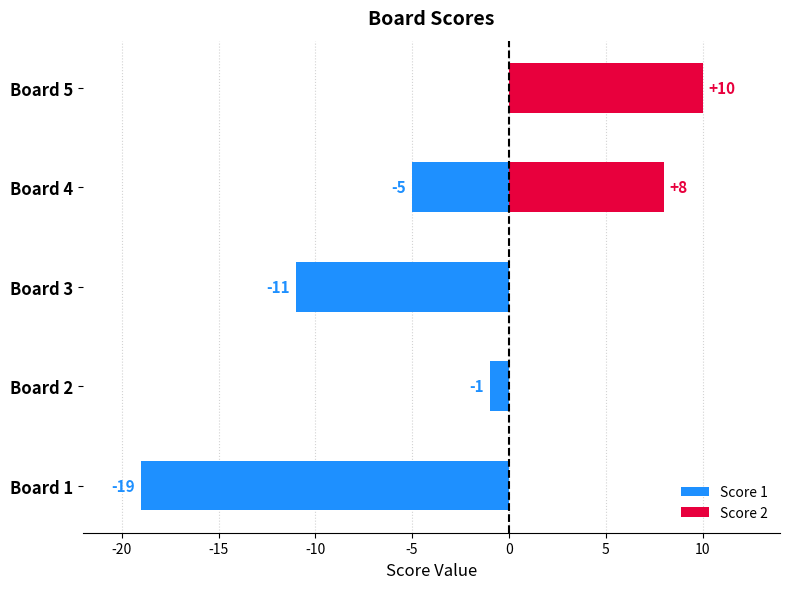

What are all the series names shown in the legend?

Score 1, Score 2